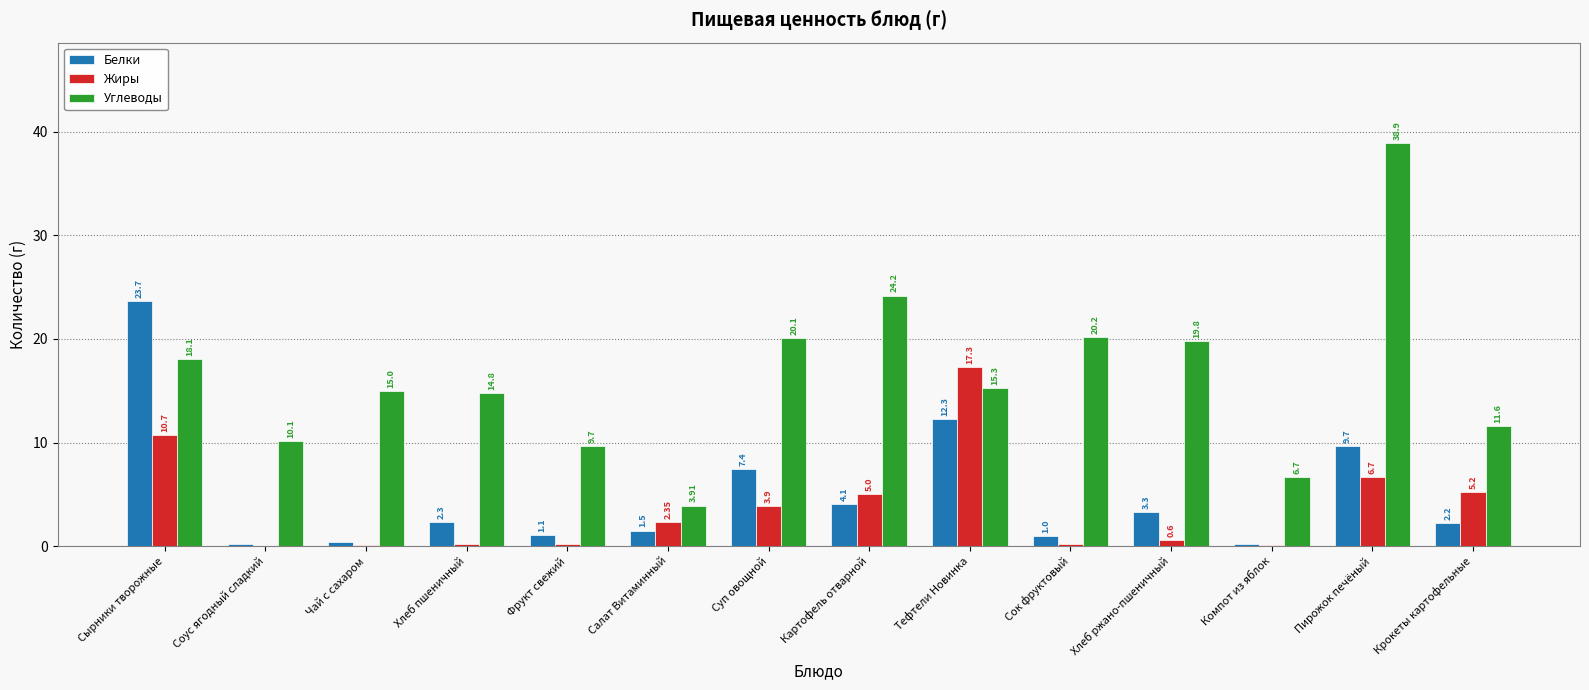

Are the bars grouped side by side (vs. stacked)?

Yes